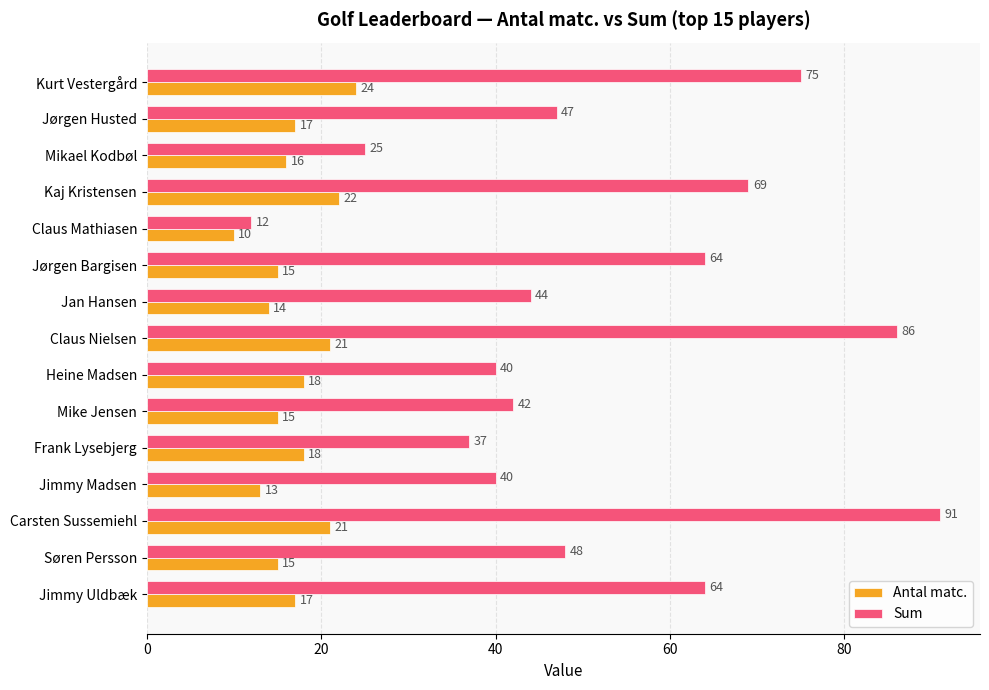

At which category is the sum across all series the highest?

Carsten Sussemiehl